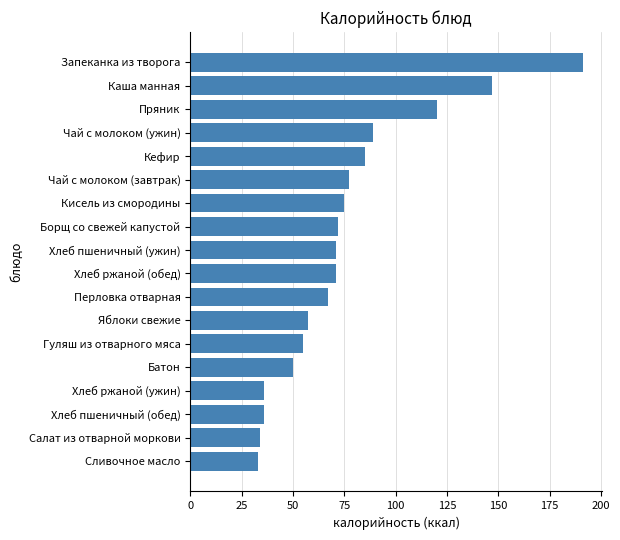

Which label corresponds to the largest value in the chart?

Запеканка из творога